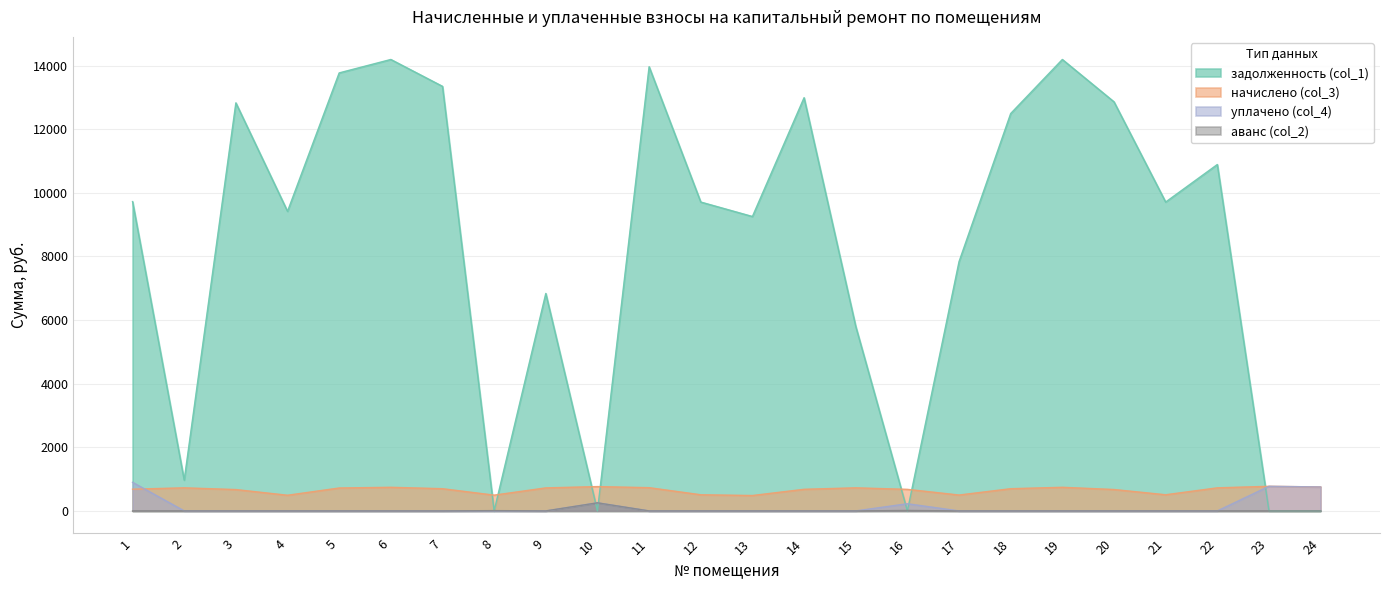

True or false: задолженность (col_1) and аванс (col_2) intersect in this chart.

True